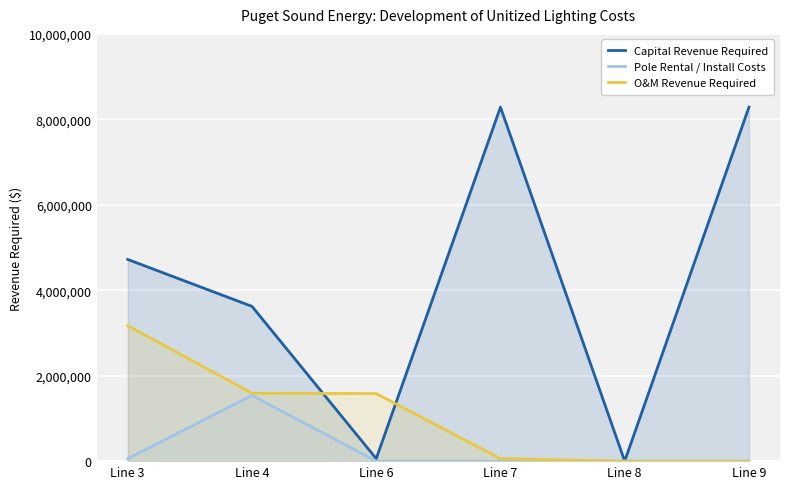

Rank the series by their average value, from highest to lowest.

Capital Revenue Required, O&M Revenue Required, Pole Rental / Install Costs